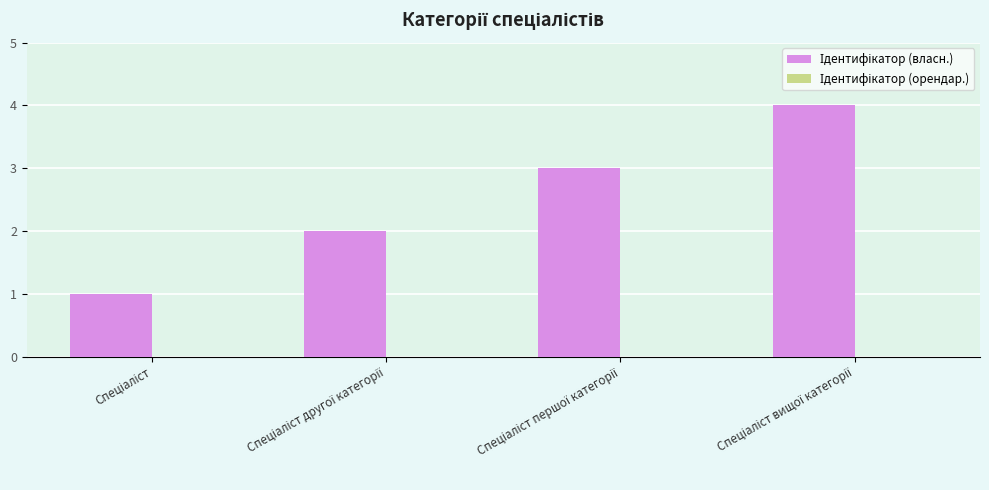

What is the difference between the maximum and minimum values?

3